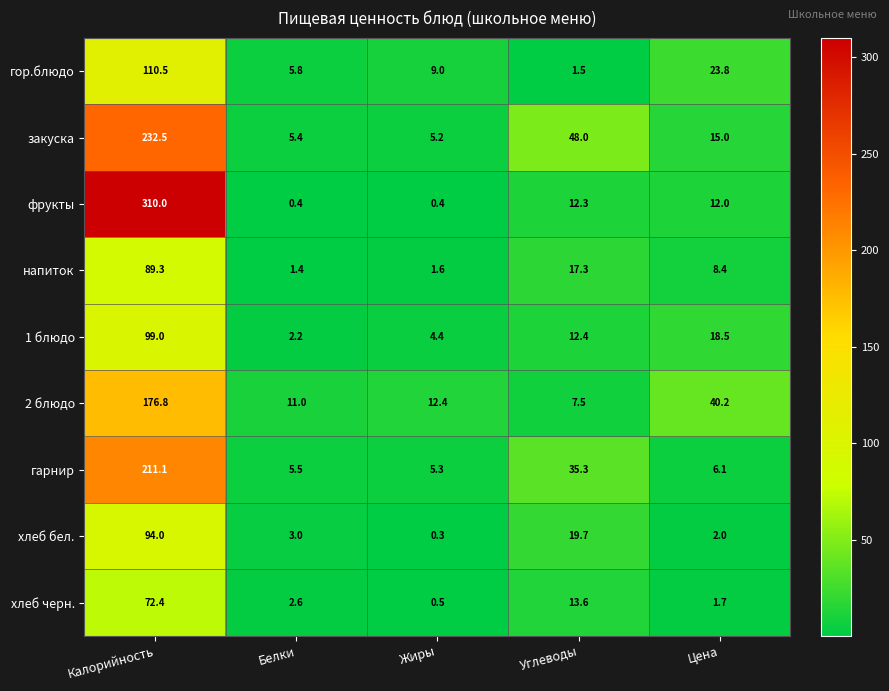

Rank the series at Жиры from lowest to highest value.

хлеб бел., фрукты, хлеб черн., напиток, 1 блюдо, закуска, гарнир, гор.блюдо, 2 блюдо